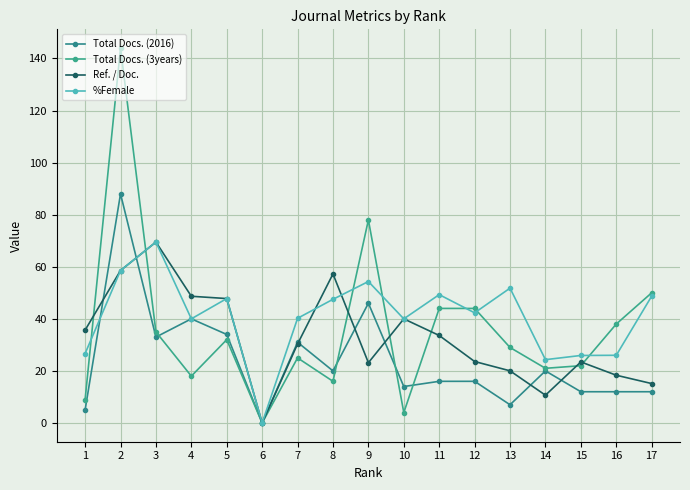

How many values in Total Docs. (2016) are above zero?

16